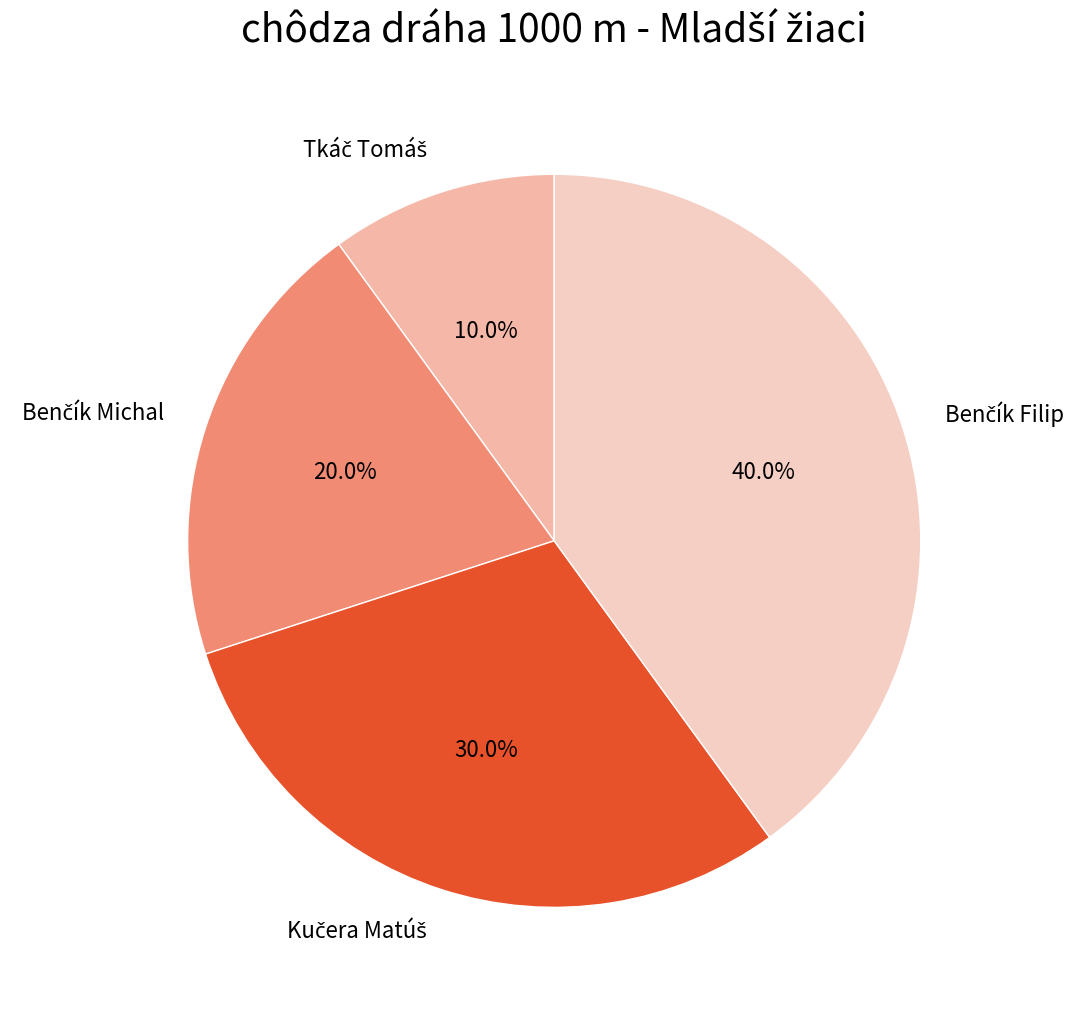

Count the number of slices in the pie.

4